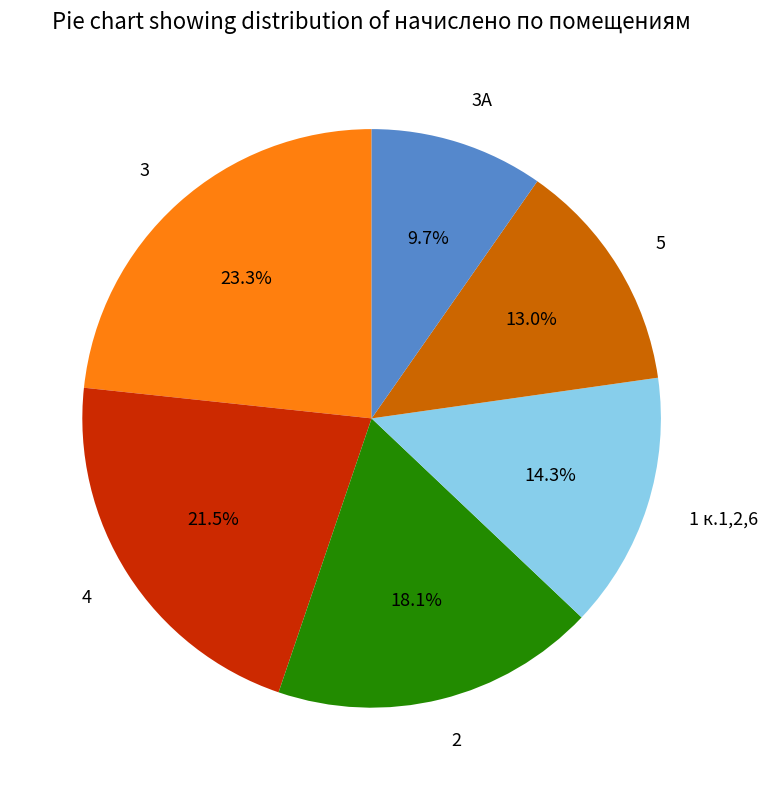

Which slice is the smallest?

3А